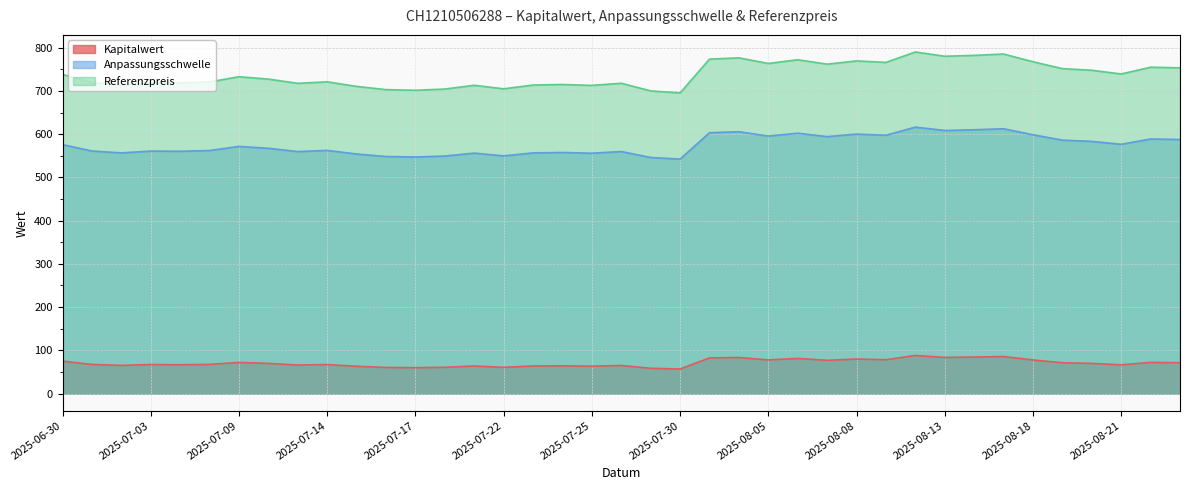

Is it true that Kapitalwert equals 78.4 at 2025-08-11?

True